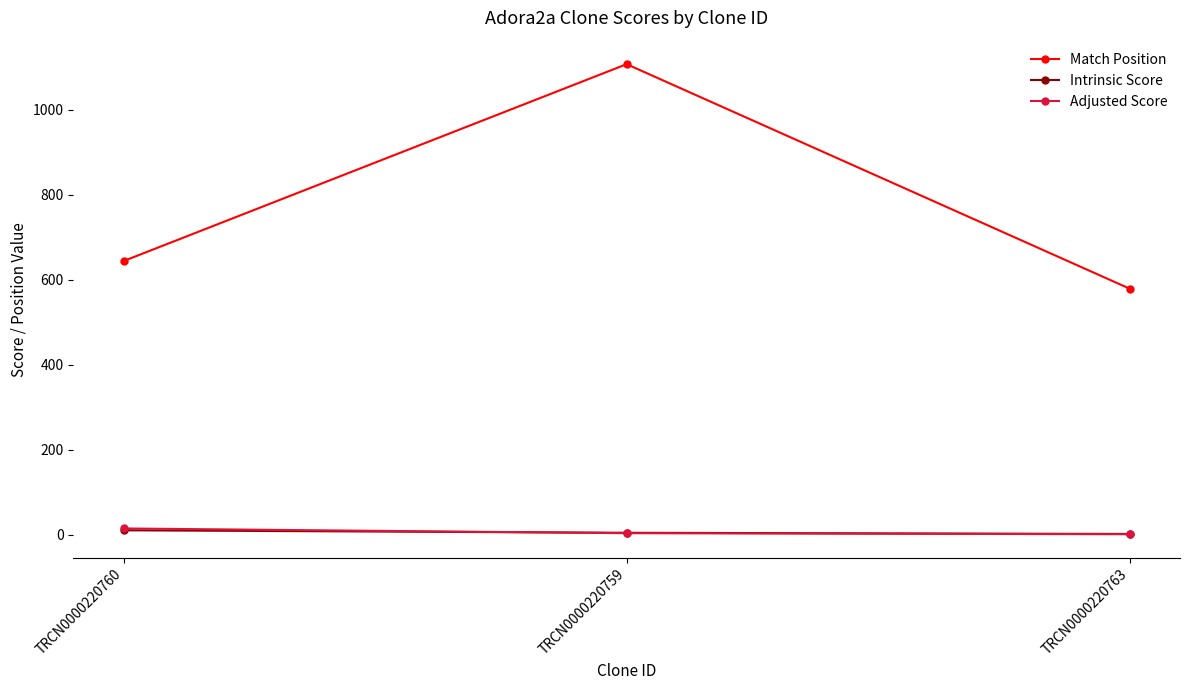

How many values in the Adjusted Score series exceed 3?

2